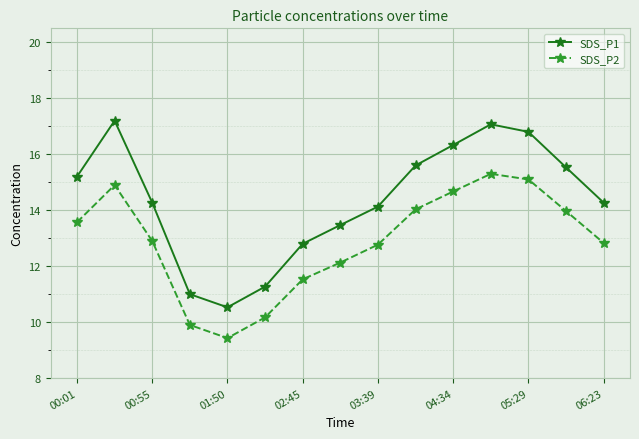

What is the greatest value displayed?

17.2